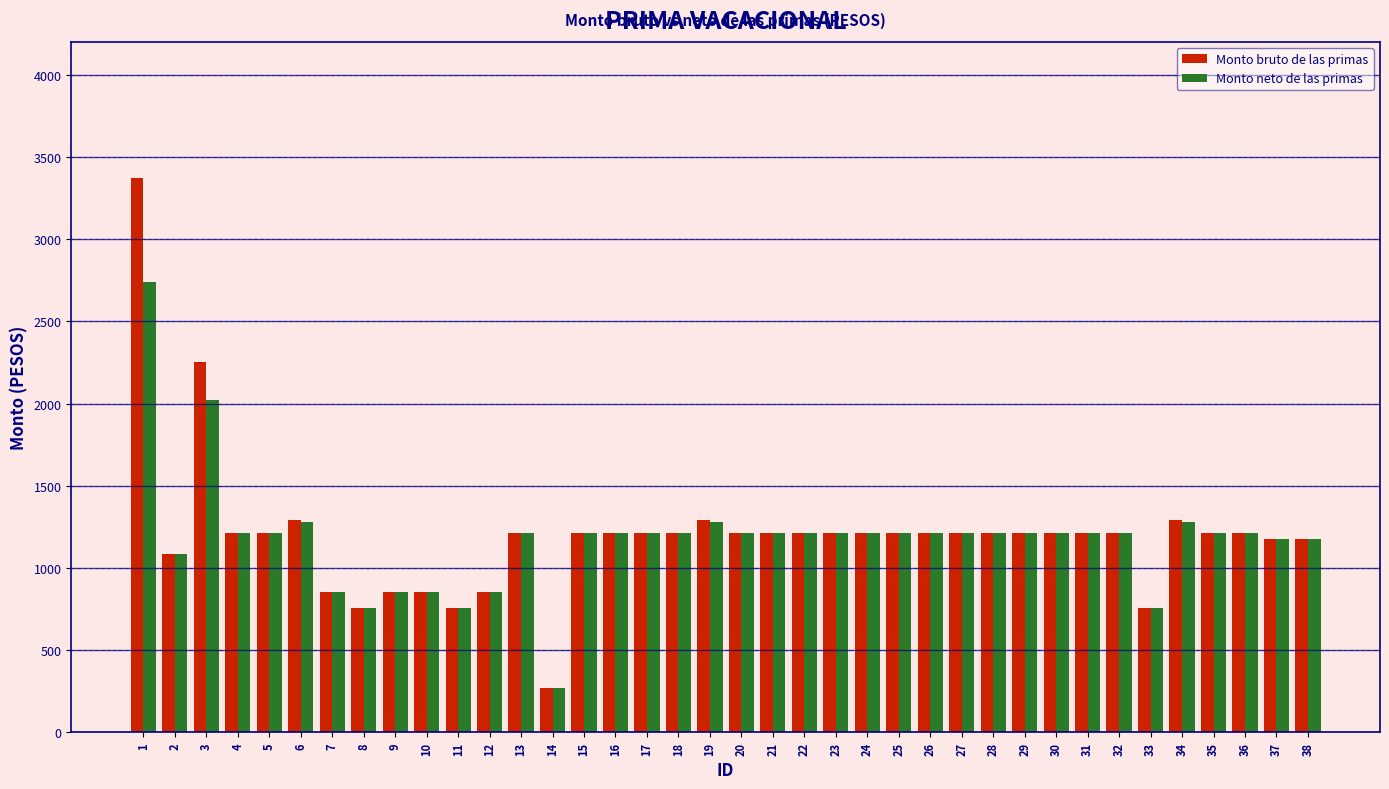

Reading left to right, what are all the values shown in this chart?

Monto bruto de las primas: 1=3373	2=1083	3=2253	4=1213	5=1213	6=1290	7=853	8=755	9=853	10=853	11=755	12=853	13=1213	14=272	15=1213	16=1213	17=1213	18=1213	19=1290	20=1213	21=1213	22=1213	23=1213	24=1213	25=1213	26=1213	27=1213	28=1213	29=1213	30=1213	31=1213	32=1213	33=755	34=1290	35=1213	36=1213	37=1177	38=1177
Monto neto de las primas: 1=2741	2=1083	3=2021	4=1213	5=1213	6=1279	7=853	8=755	9=853	10=853	11=755	12=853	13=1213	14=272	15=1213	16=1213	17=1213	18=1213	19=1279	20=1213	21=1213	22=1213	23=1213	24=1213	25=1213	26=1213	27=1213	28=1213	29=1213	30=1213	31=1213	32=1213	33=755	34=1279	35=1213	36=1213	37=1177	38=1177